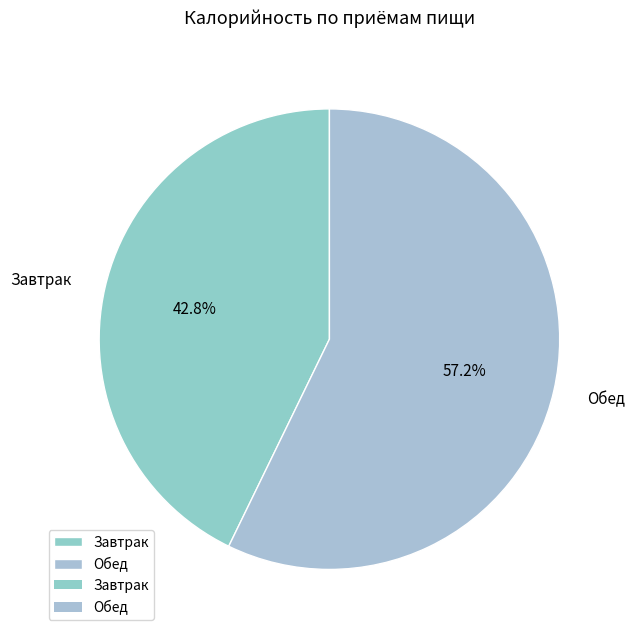

What portion of the pie excludes Завтрак?

57.2%